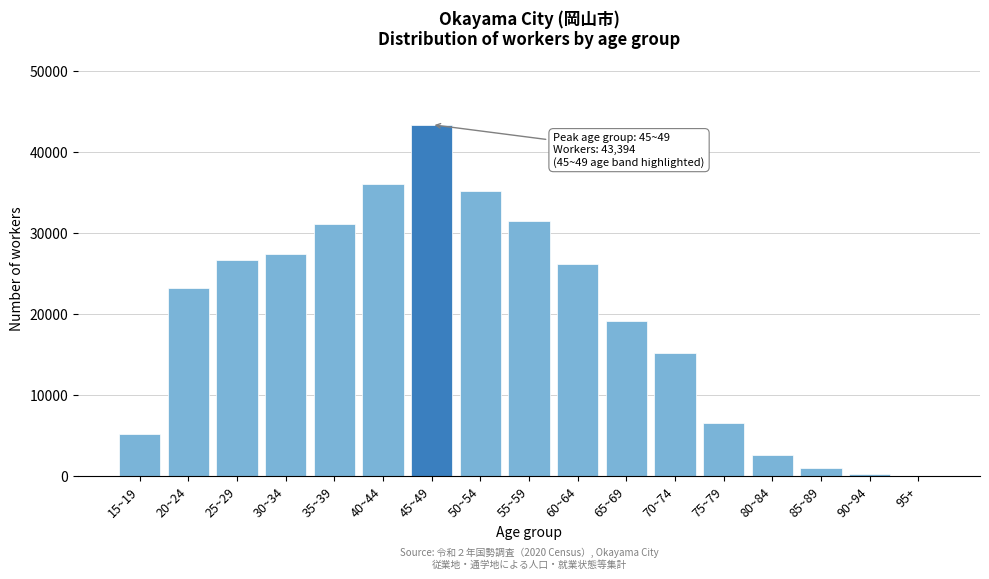

Reading left to right, what are all the values shown in this chart?

15~19=5178	20~24=23209	25~29=26670	30~34=27459	35~39=31151	40~44=36119	45~49=43394	50~54=35161	55~59=31505	60~64=26186	65~69=19176	70~74=15200	75~79=6515	80~84=2555	85~89=950	90~94=269	95+=24